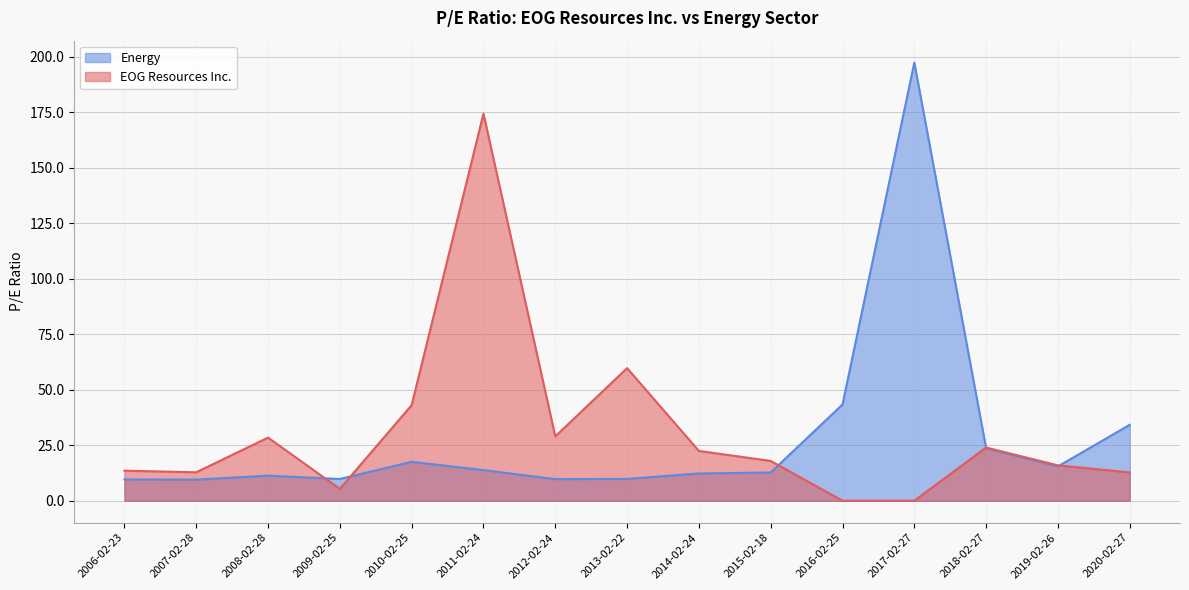

The value of Energy at 2017-02-27 is 197.4. True or false?

True